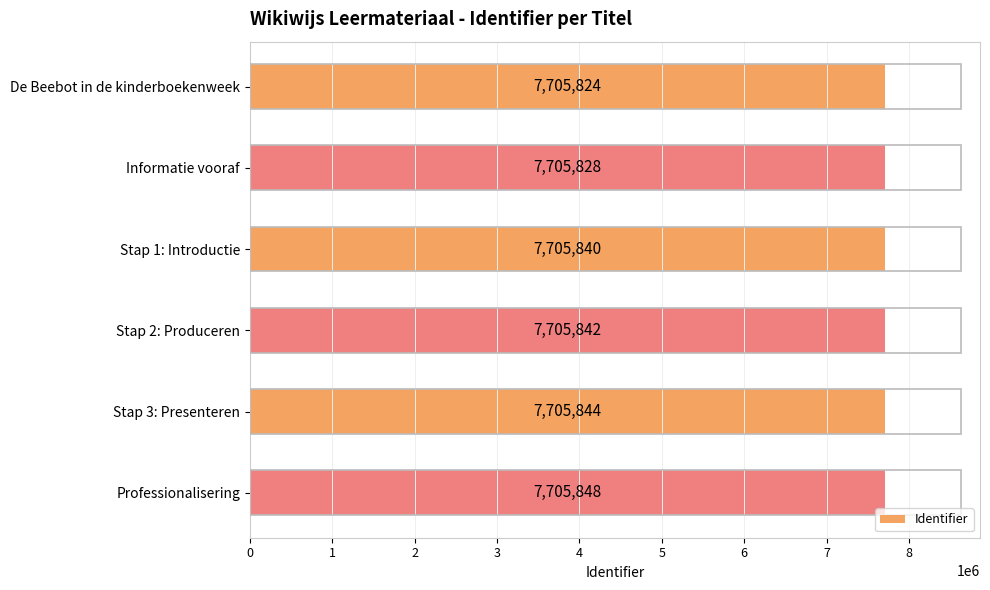

Reading top to bottom, what are all the values shown in this chart?

7705824	7705828	7705840	7705842	7705844	7705848